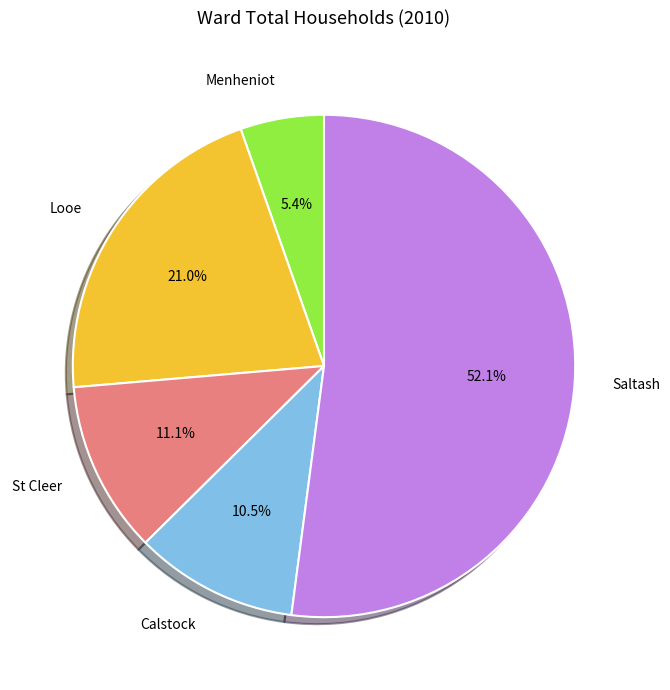

To the nearest percent, what is the difference between the Calstock and Saltash slice percentages?

42%